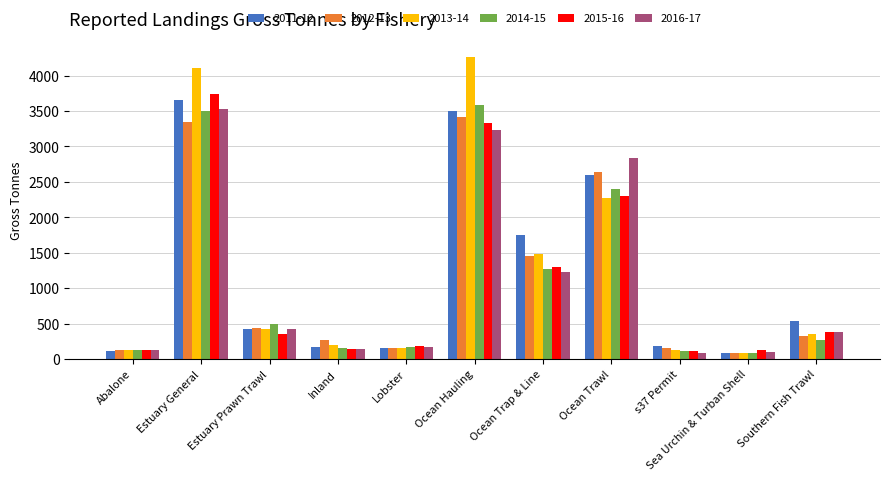

Are the bars horizontal?

No